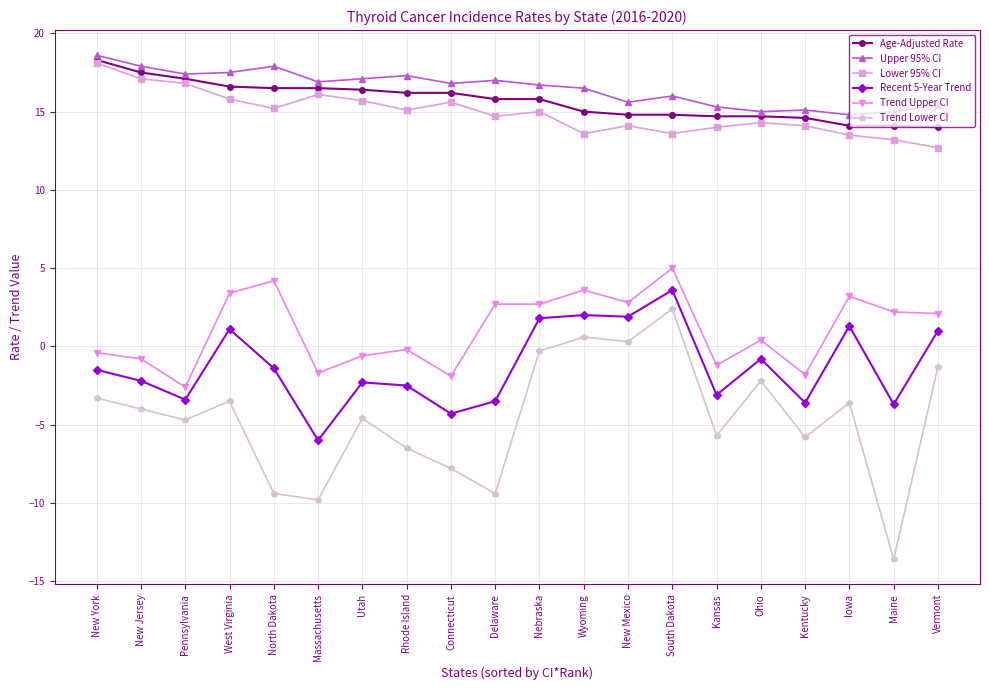

True or false: Upper 95% CI and Recent 5-Year Trend cross at least once.

False